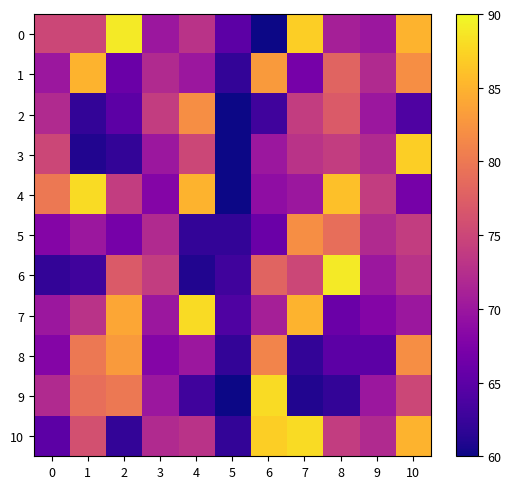

Which series changed the most between 0 and 6?

row_10